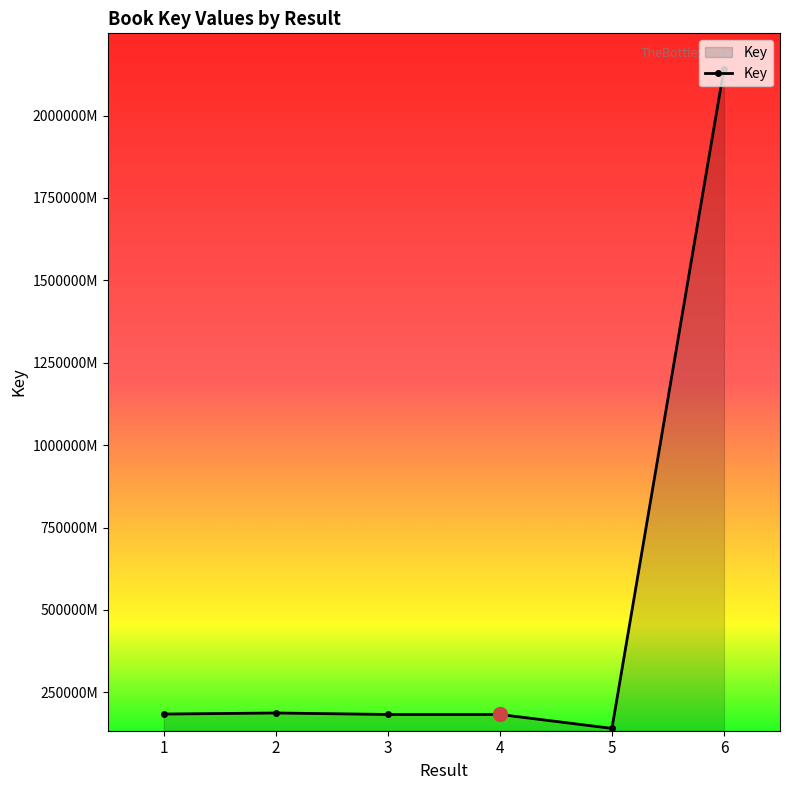

Is this an area chart (filled region under the line)?

Yes